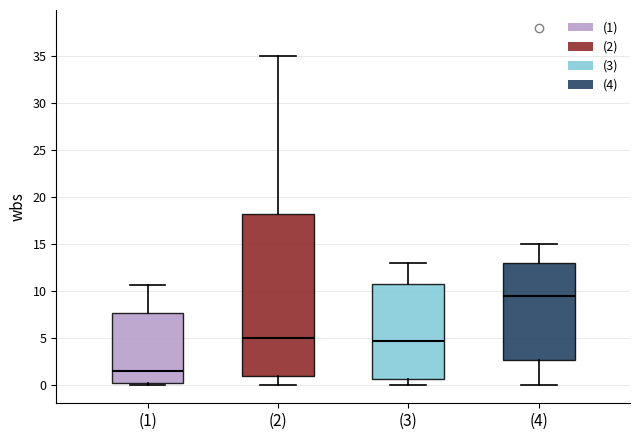

Reading left to right, transcribe this box plot: for each box, give where its median line is, the range the box spans, and where its two whiskers end, as read against the y-axis. The values are not printed on the chart, so give them approximately, as read against the axis.

(1): median 1.5, box 0.0 to 7.5, whiskers 0.0 (just below the box's lower edge) to 10.5
(2): median 5.0, box 1.0 to 18.5, whiskers 0.0 to 35.0
(3): median 5.0, box 0.5 to 11.0, whiskers 0.0 to 13.0
(4): median 9.5, box 3.0 to 13.0, whiskers 0.0 to 15.0